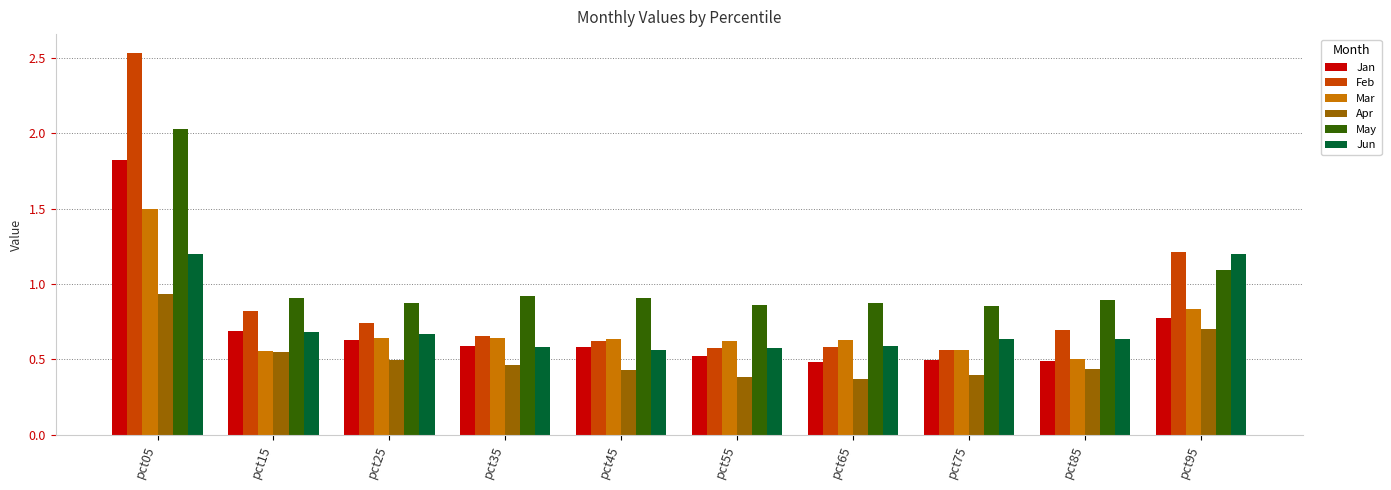

Which series has the largest range (max minus min)?

Feb